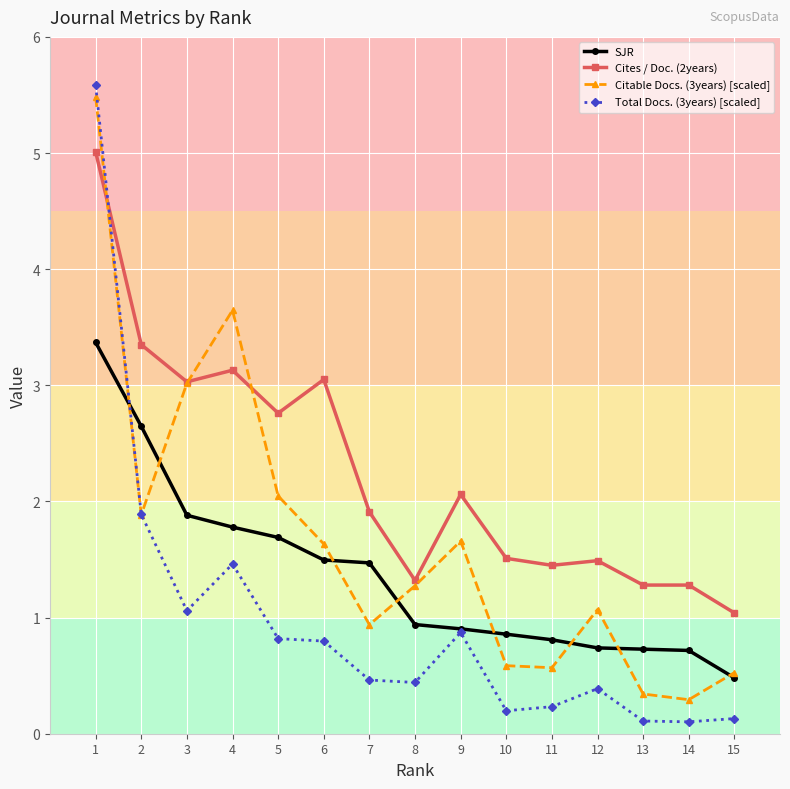

Read the SJR value at 9.

0.9